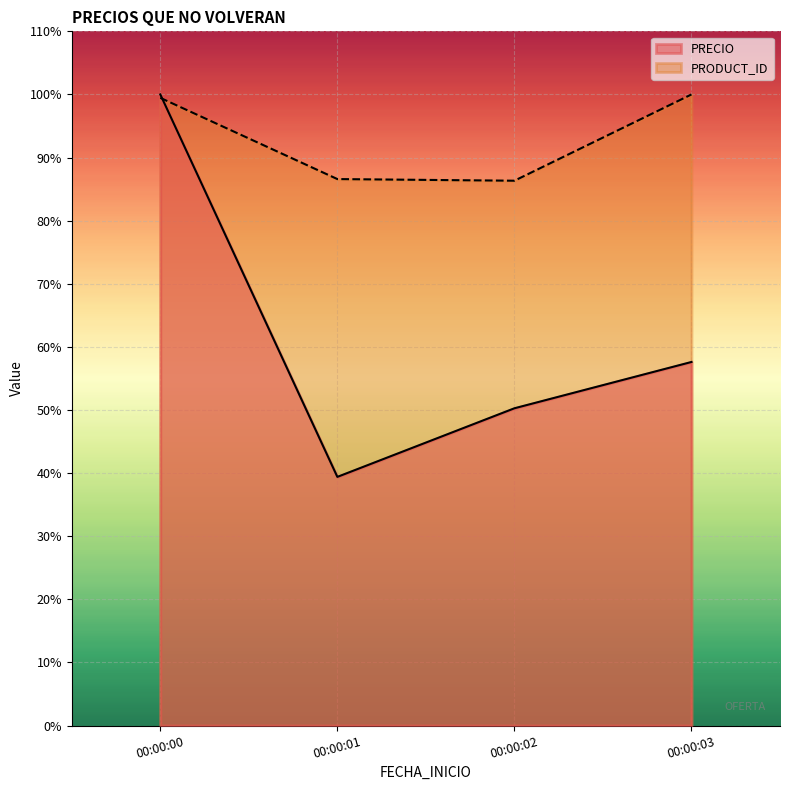

What is the total value across all series at 00:00:03?

157.6